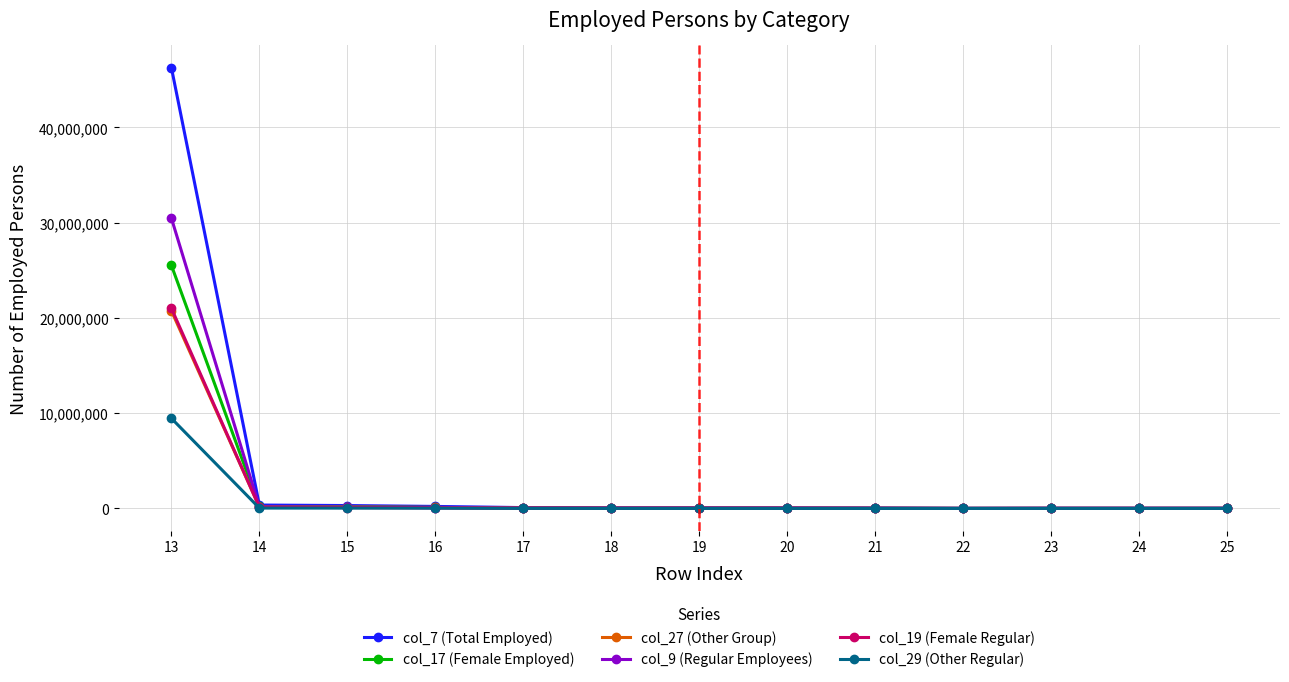

What is the spread (max minus min) of values at 15?

269580